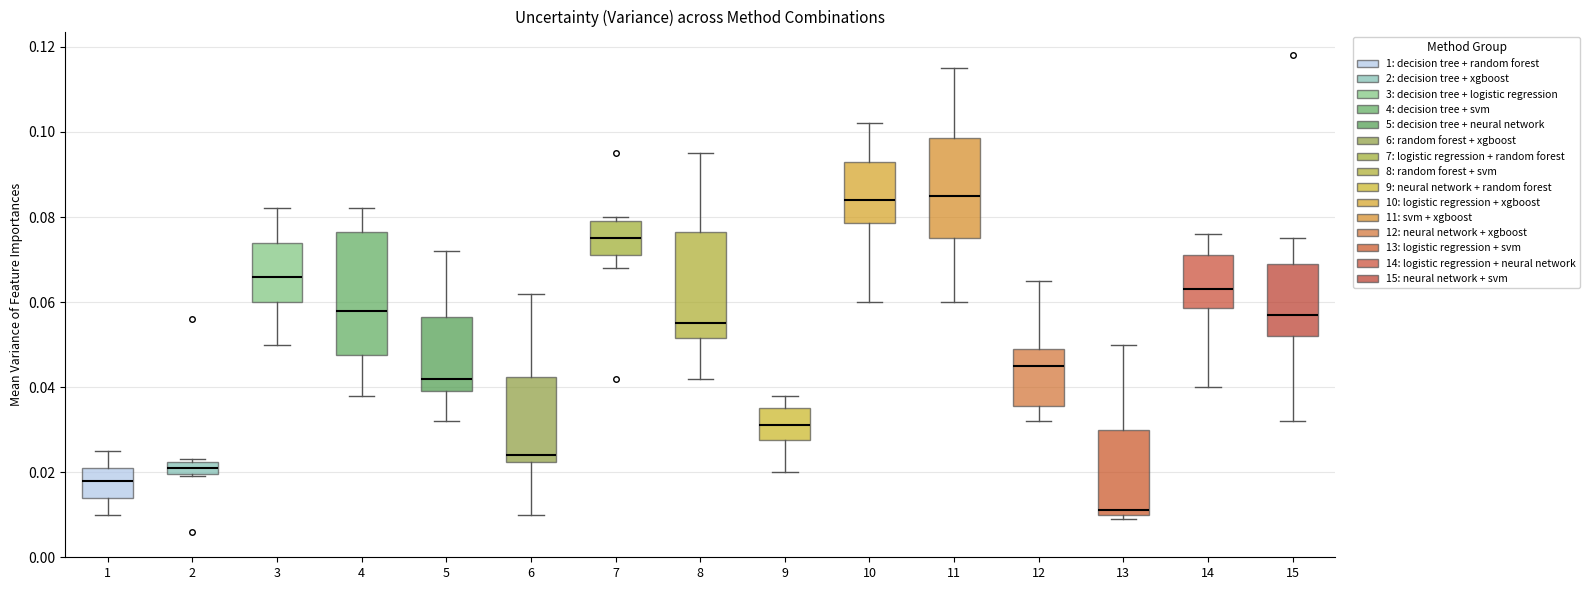

Comparing the boxes themselves (not the whiskers), which one is the tallest?

4